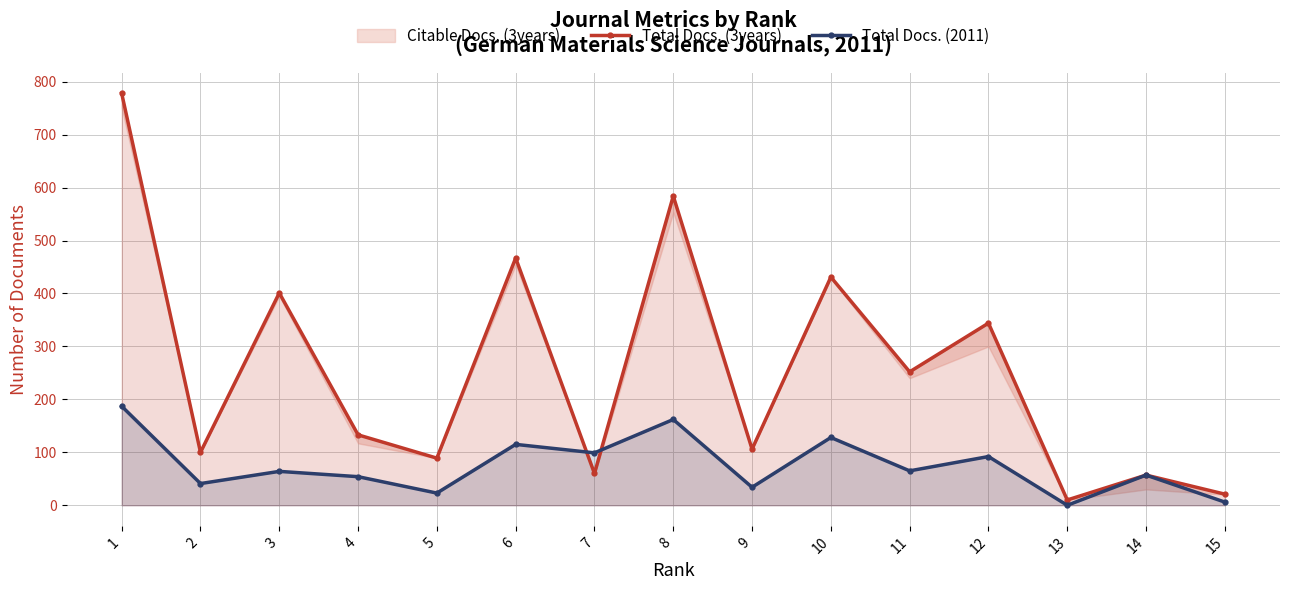

Reading left to right, extract all data points from this chart.

Total Docs. (3years): 1=778	2=100	3=401	4=133	5=89	6=467	7=60	8=584	9=106	10=431	11=252	12=344	13=10	14=57	15=21
Total Docs. (2011): 1=187	2=41	3=64	4=54	5=23	6=115	7=99	8=162	9=34	10=128	11=65	12=92	13=0	14=57	15=6